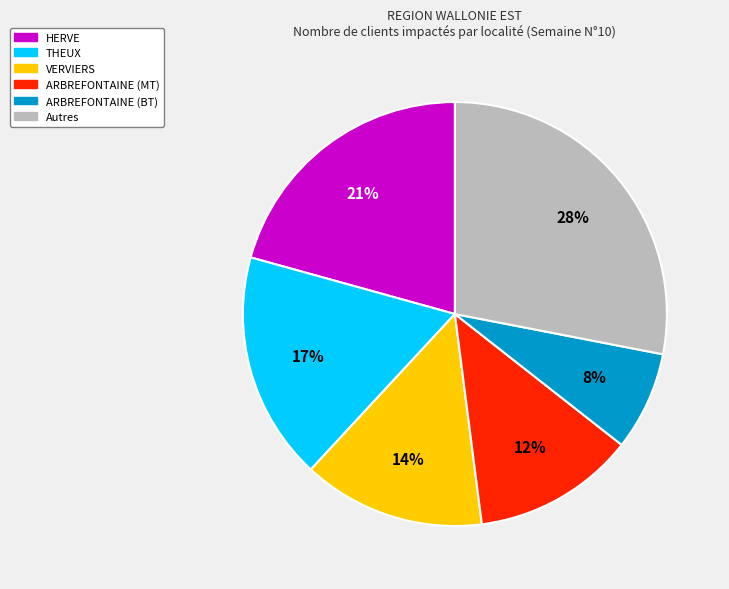

To the nearest percent, what is the average slice percentage?

17%